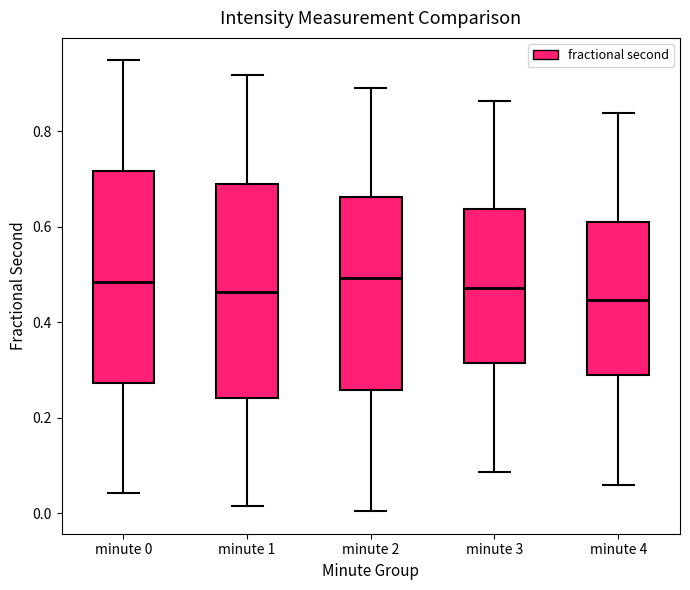

Reading left to right, read every box against the y-axis: the position of its median line, the range the box covers, and the ends of its whiskers. The values are not printed on the chart, so give them approximately, as read against the axis.

minute 0: median 0.48, box 0.28 to 0.72, whiskers 0.04 to 0.94
minute 1: median 0.46, box 0.24 to 0.68, whiskers 0.02 to 0.92
minute 2: median 0.50, box 0.26 to 0.66, whiskers 0.00 to 0.90
minute 3: median 0.48, box 0.32 to 0.64, whiskers 0.08 to 0.86
minute 4: median 0.44, box 0.28 to 0.62, whiskers 0.06 to 0.84